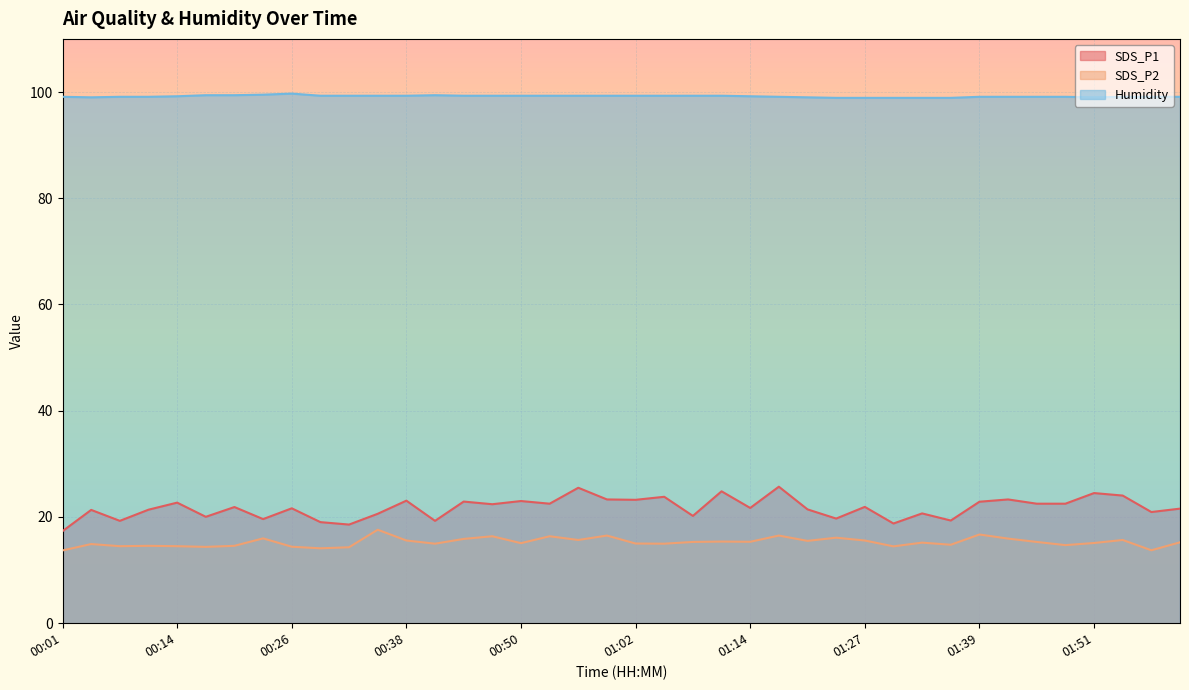

At which label is Humidity closest to 99?

00:04